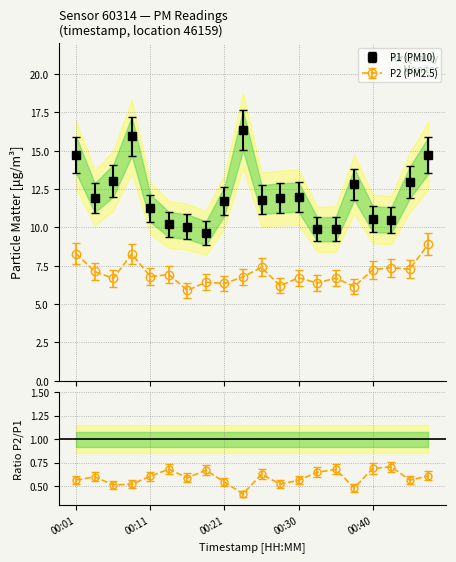

What is the maximum value shown in the chart?

16.3